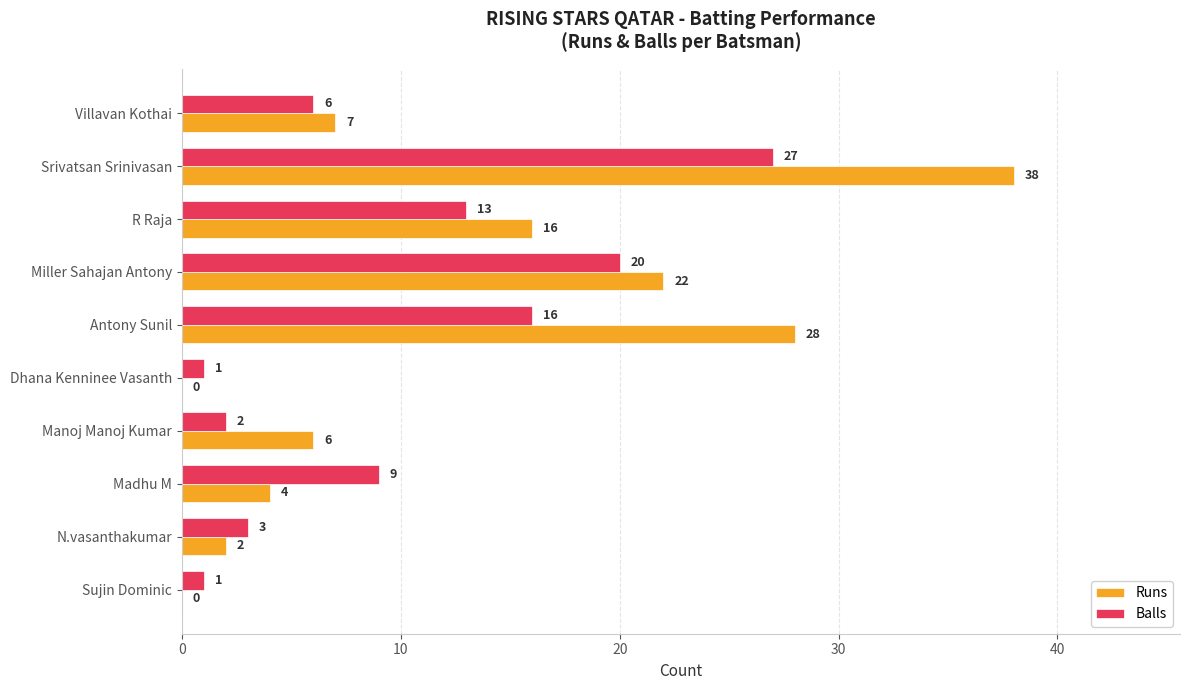

How many data points does each series have?

10